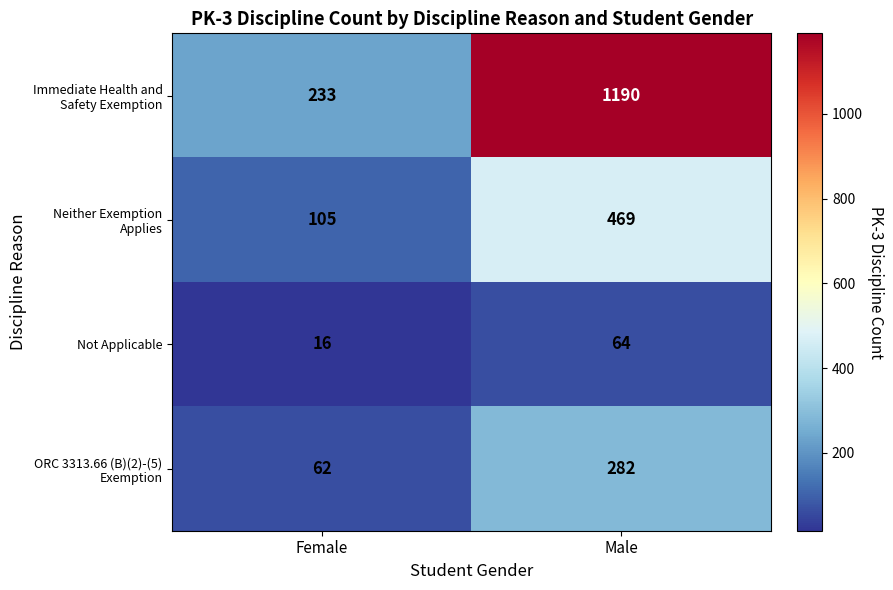

Rank the categories by Not Applicable value from lowest to highest.

Female, Male